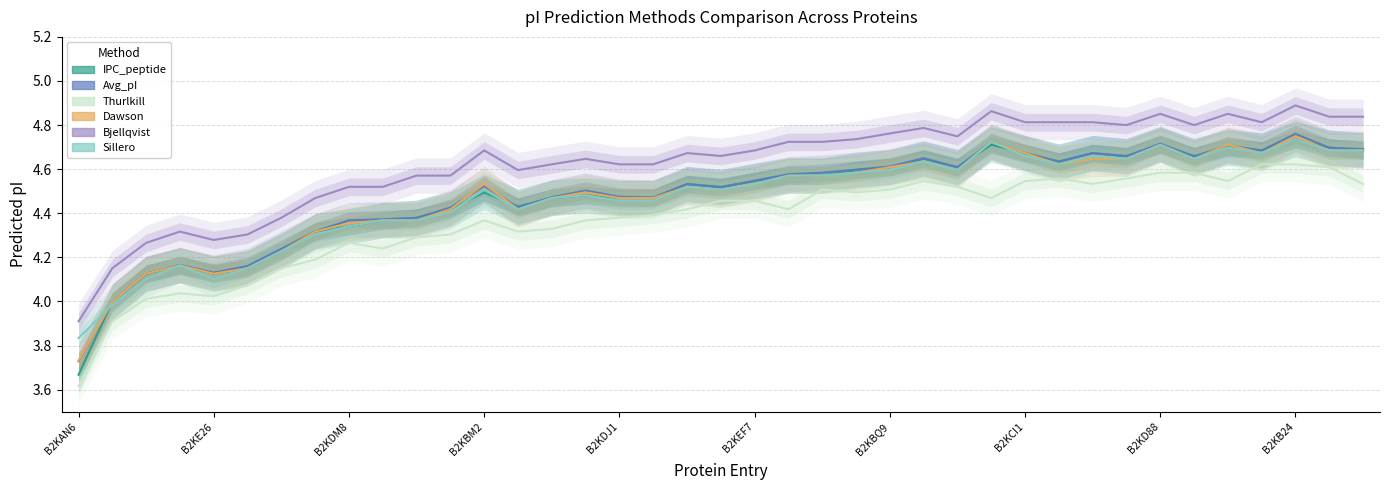

What position from the left is 34?

35